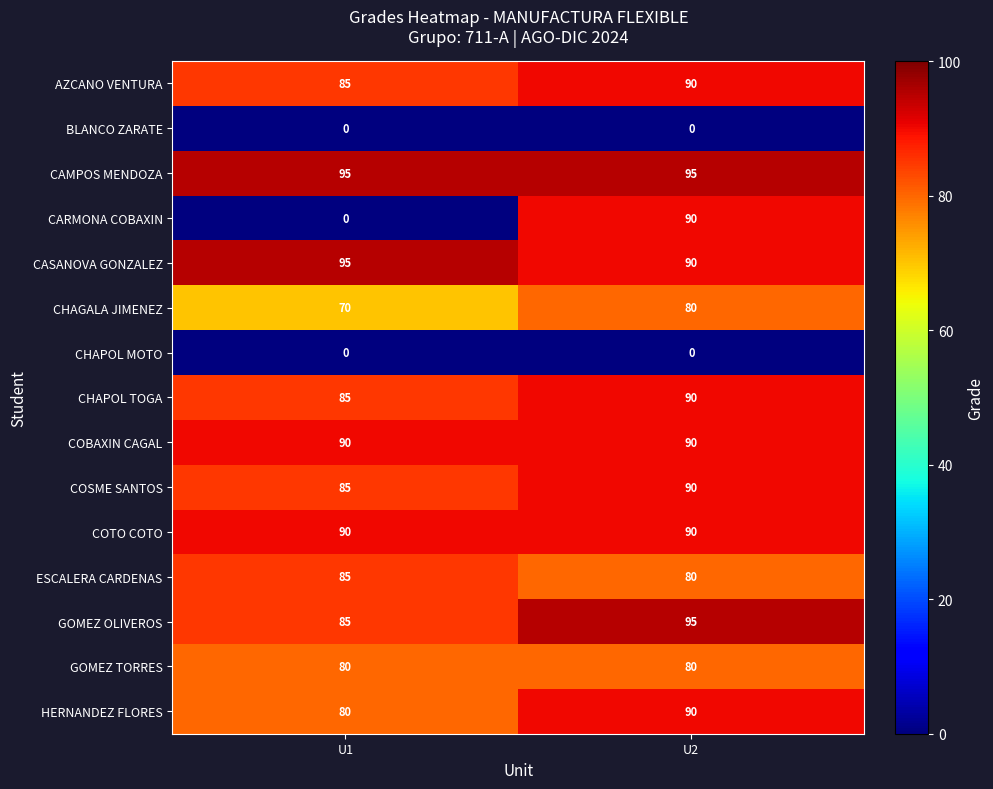

What is the maximum value for GOMEZ OLIVEROS?

95